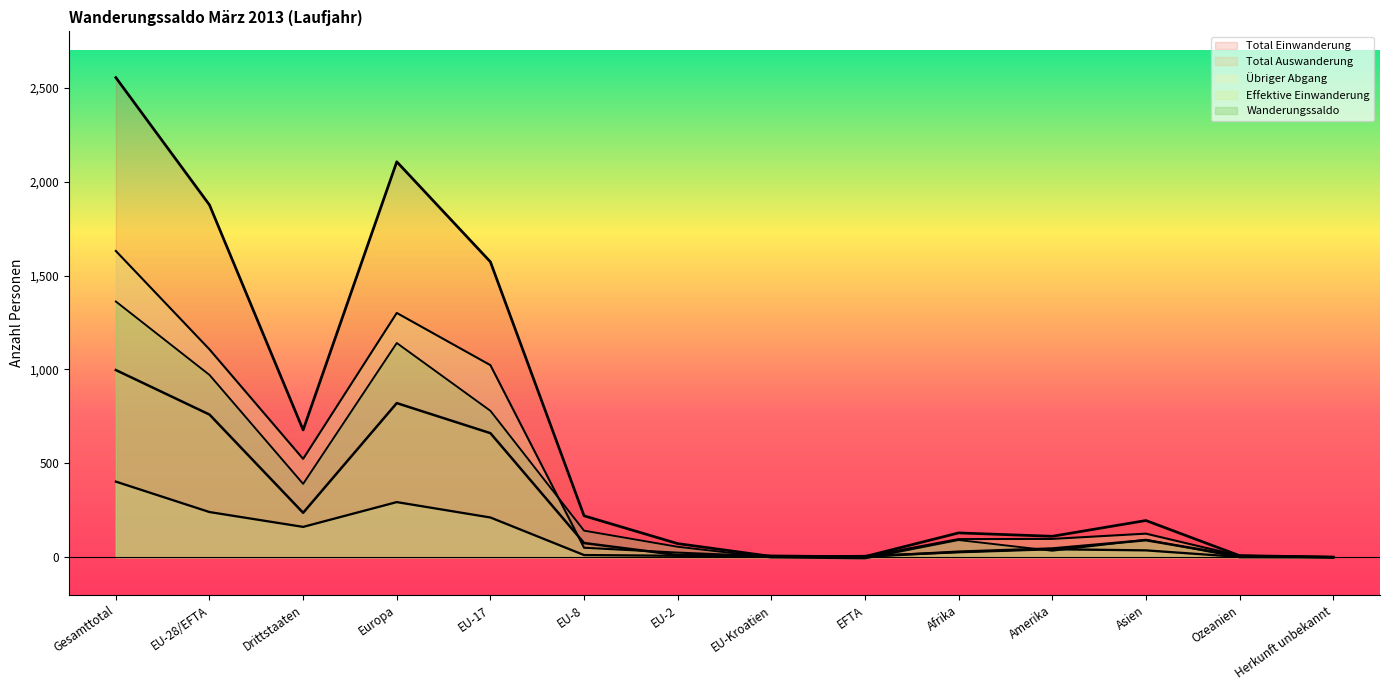

Where is Total Einwanderung nearest to the value 1277?

EU-17